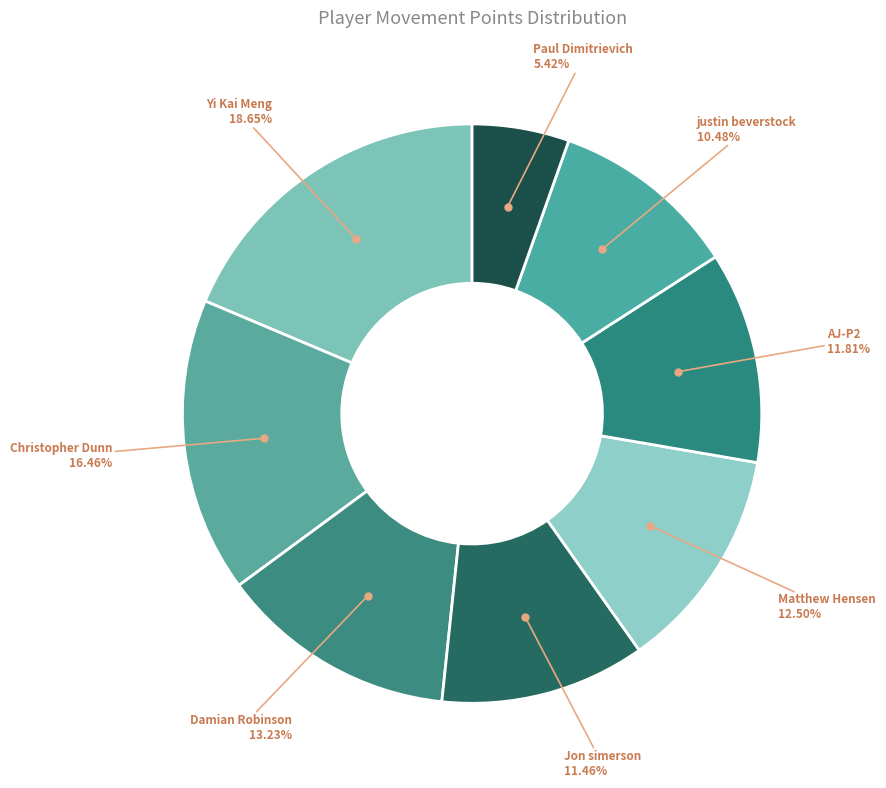

What percentage is the Christopher Dunn slice, to the nearest percent?

16%